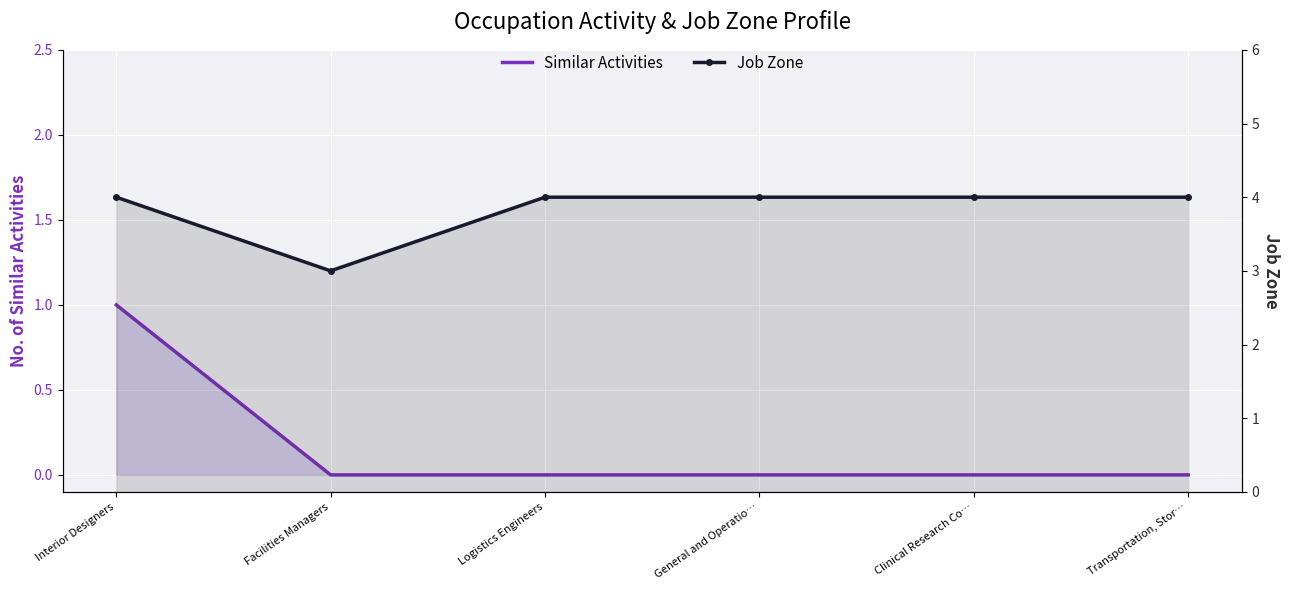

Rank the series by their average value, from lowest to highest.

Similar Activities, Job Zone